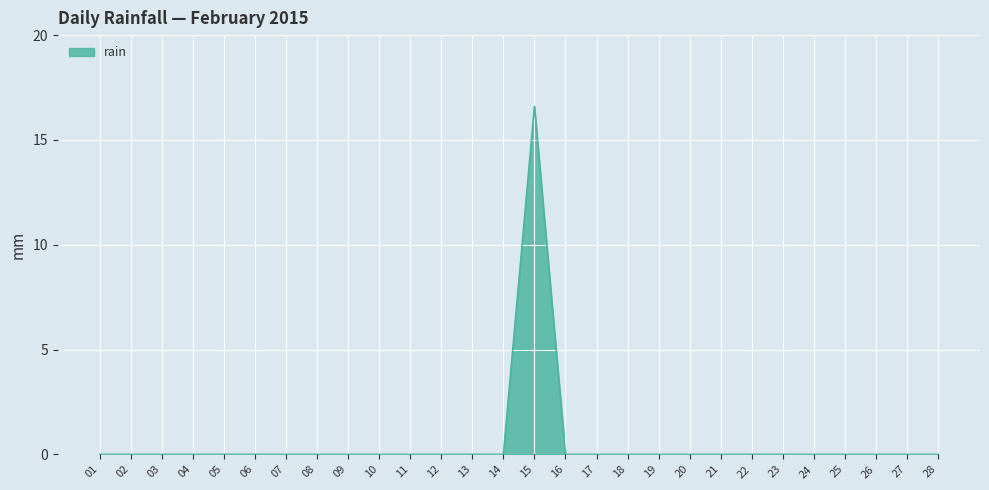

What is the greatest value displayed?

16.6